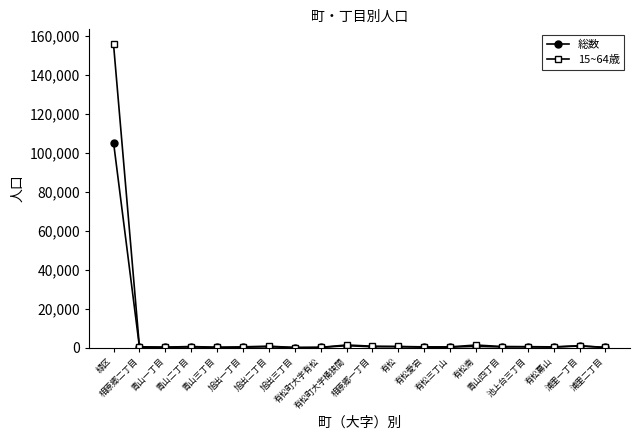

What is the maximum value for 総数?

105164